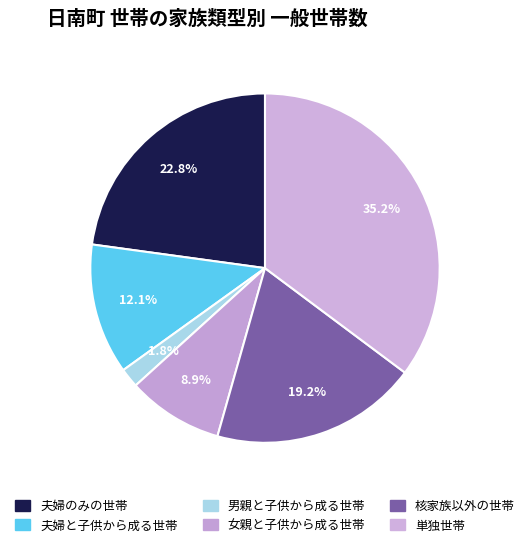

Between 核家族以外の世帯 and 夫婦と子供から成る世帯, which is larger?

核家族以外の世帯